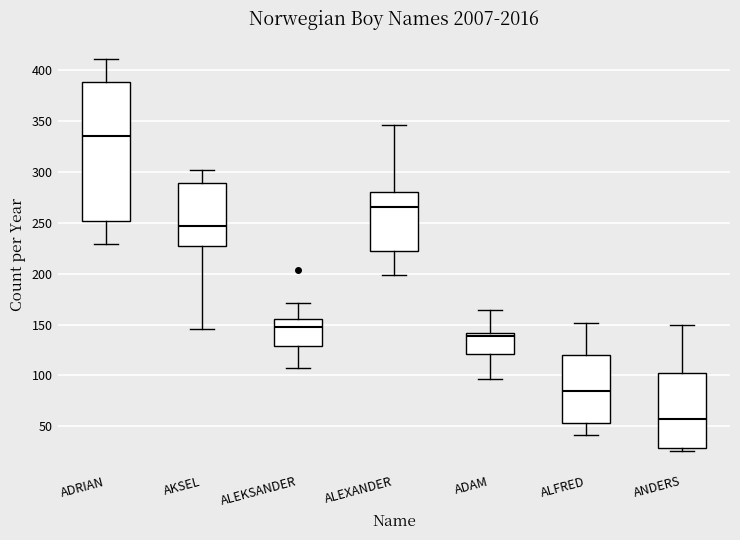

Where does the upper whisker of the box for ALEXANDER end on the y-axis? The values are not printed on the chart, so give them approximately, as read against the axis.

345